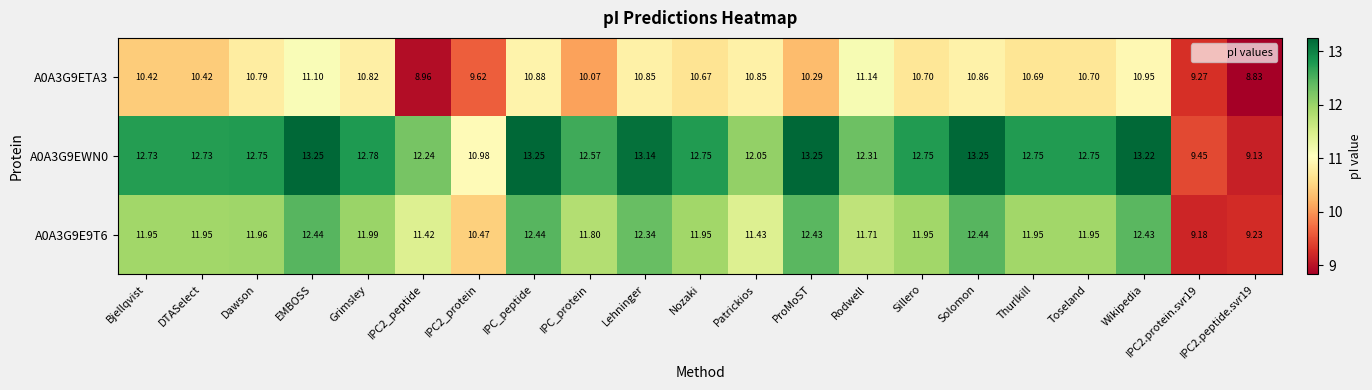

How many distinct data groups are displayed?

3